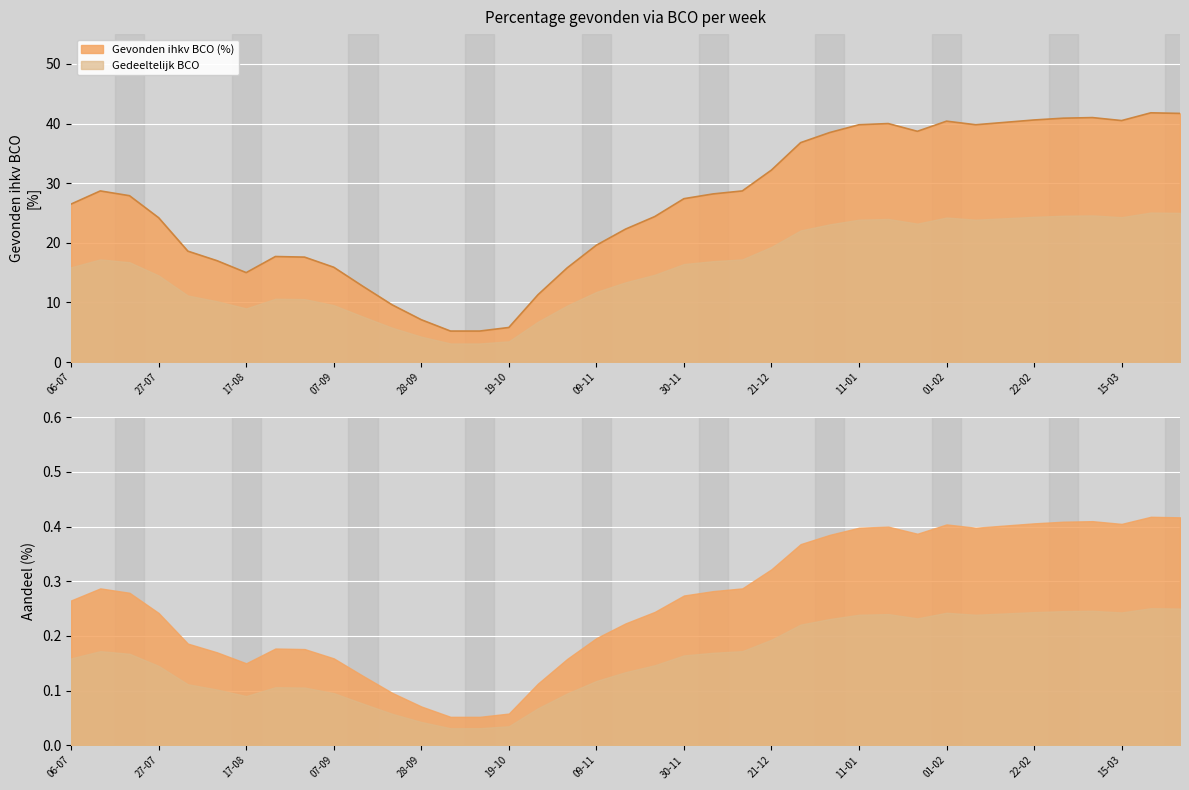

At which category does the data reach its first local peak?

13-07